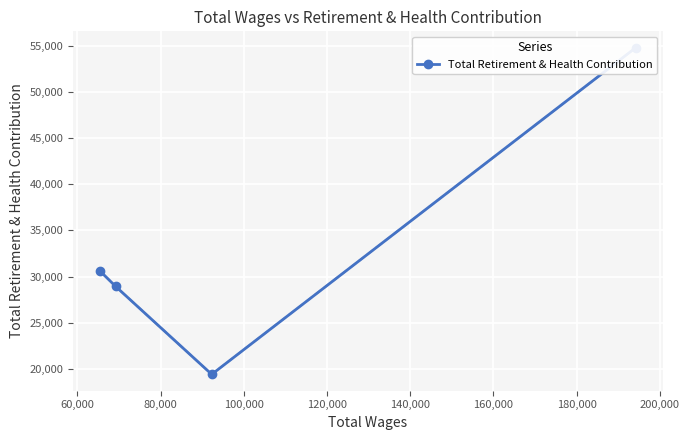

How many values are below 30615?

2